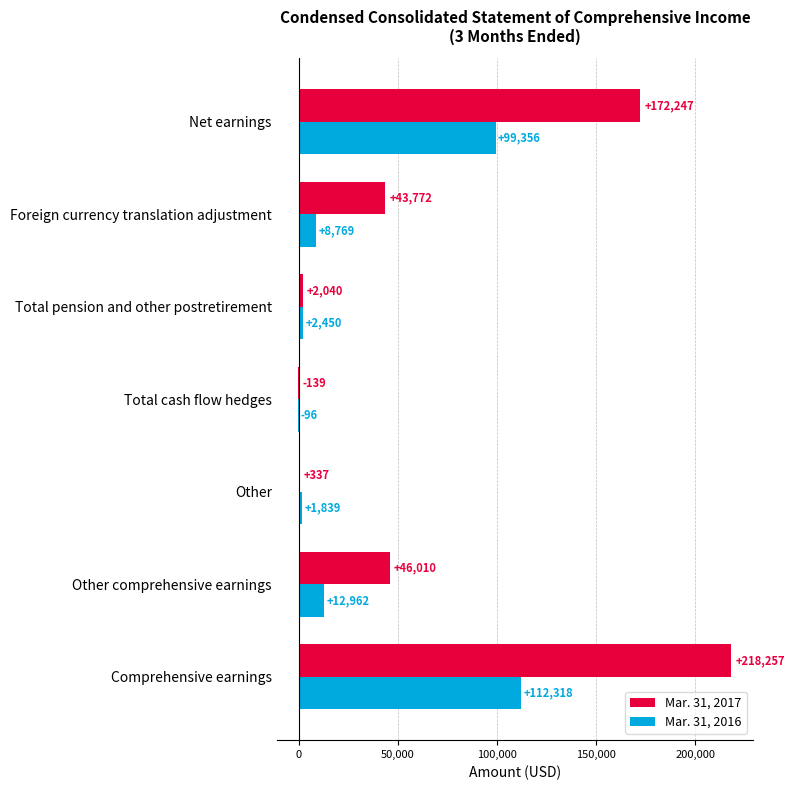

Read the Mar. 31, 2017 value at Total pension and other postretirement.

2040